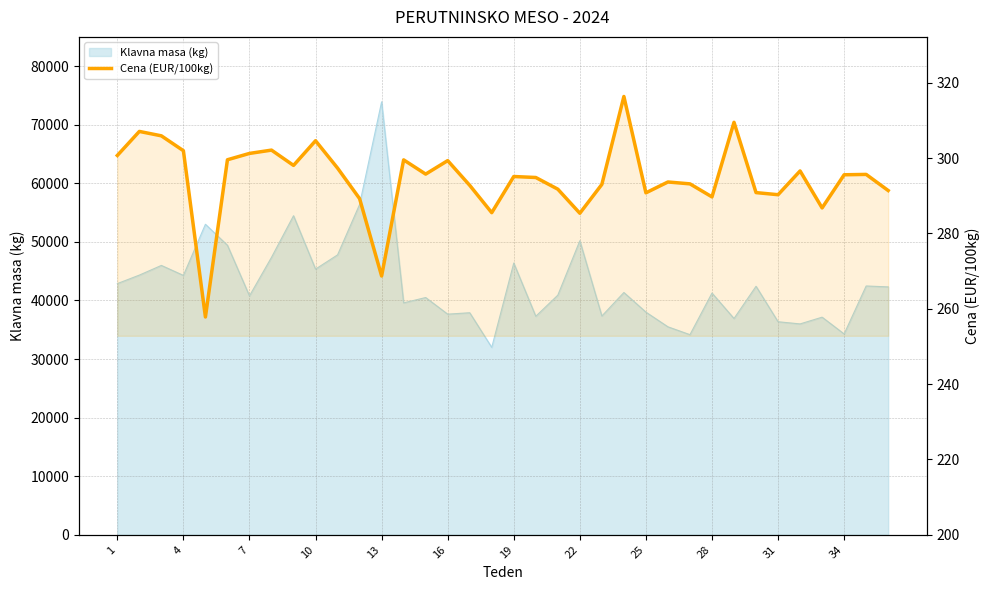

Reading left to right, what are all the values shown in this chart?

300.7	307.1	305.9	302.0	257.8	299.6	301.2	302.1	298.1	304.6	297.4	289.2	268.7	299.5	295.8	299.3	292.8	285.5	295.1	294.9	291.8	285.4	293.0	316.4	290.8	293.7	293.2	289.7	309.5	290.9	290.3	296.6	286.8	295.6	295.7	291.4